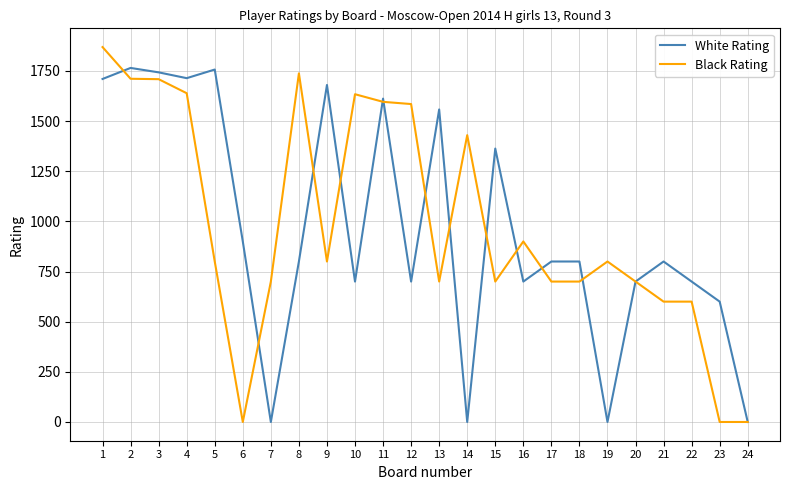

Does the chart have visible grid lines?

Yes